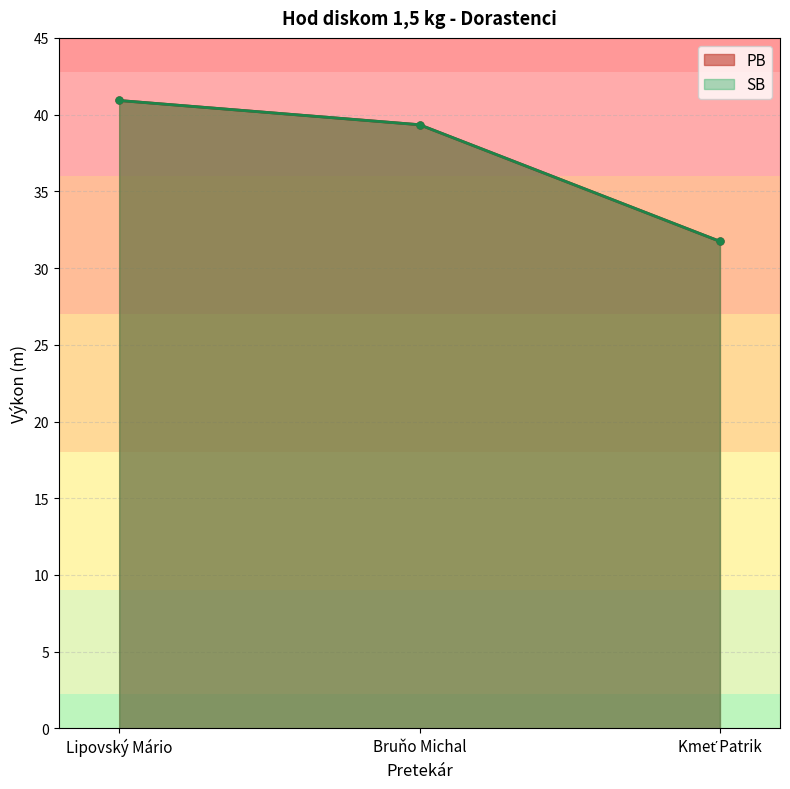

Reading left to right, transcribe all the data shown in this chart.

PB: Lipovský Mário=40.9	Bruňo Michal=39.3	Kmeť Patrik=31.7
SB: Lipovský Mário=40.9	Bruňo Michal=39.3	Kmeť Patrik=31.7